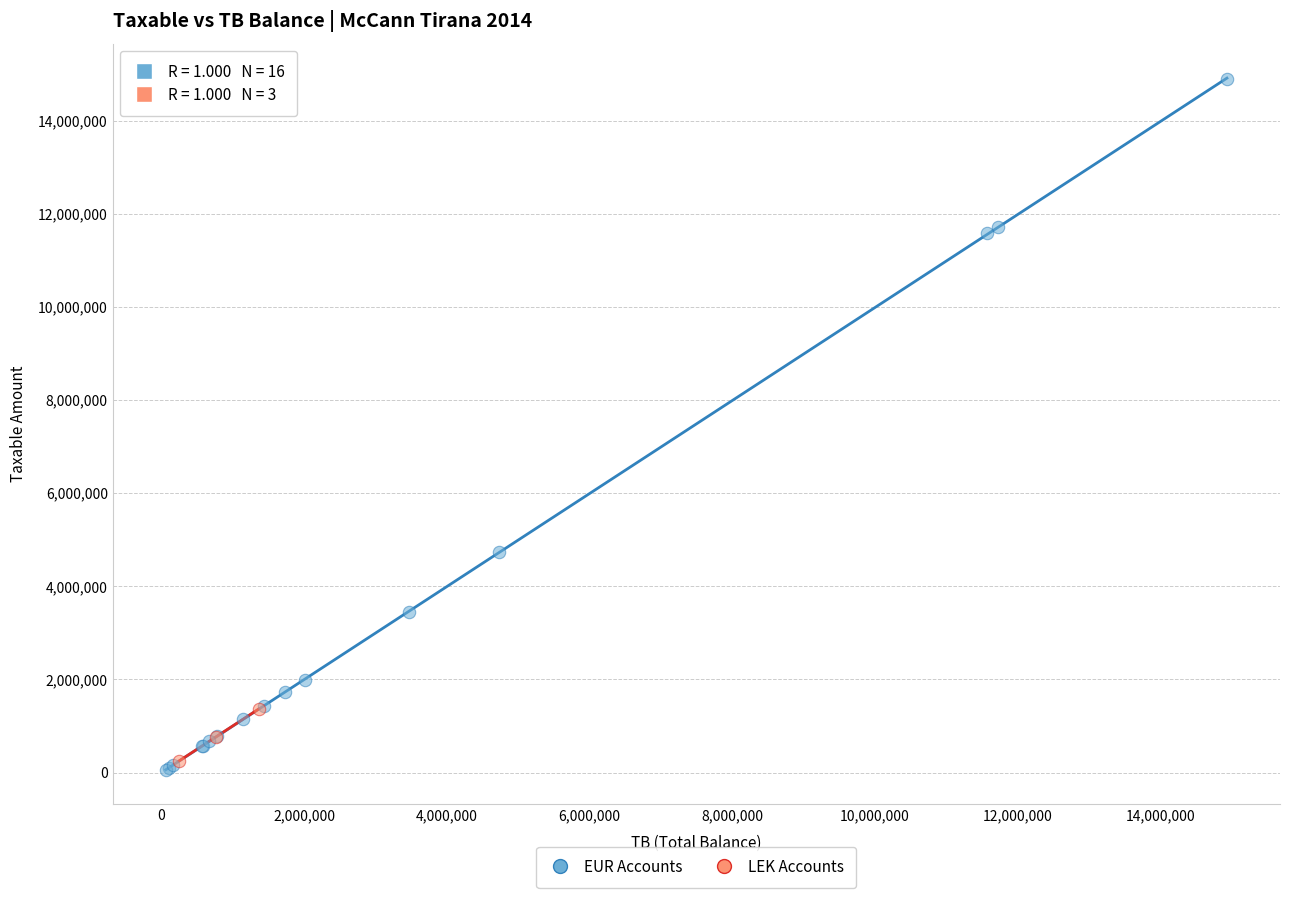

Which series has the widest spread of Y values?

EUR Accounts